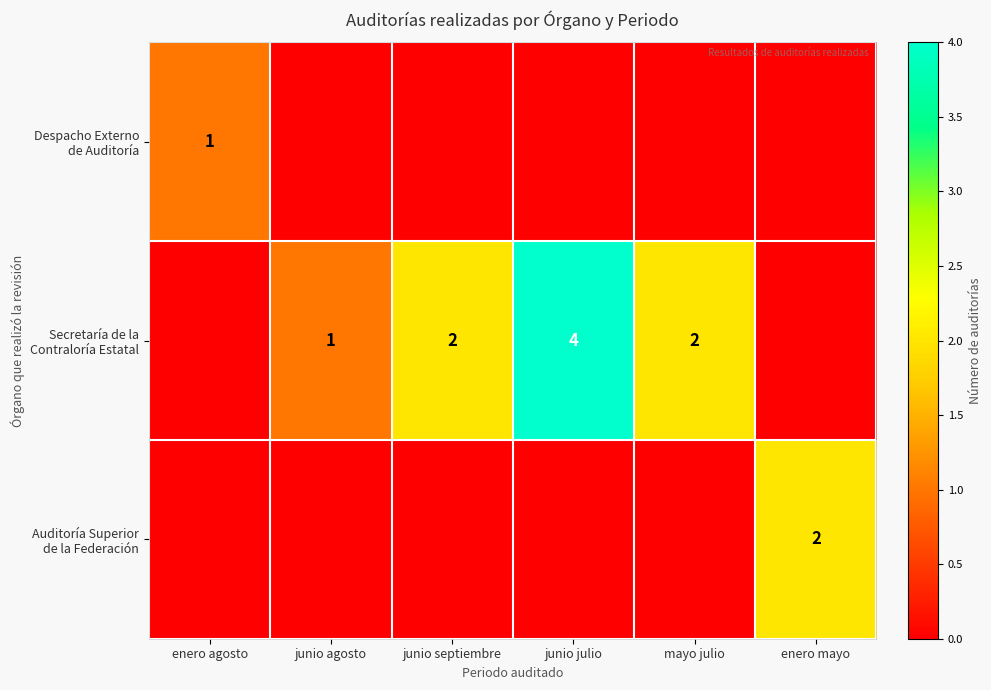

Between junio agosto and enero agosto, which is larger?

enero agosto